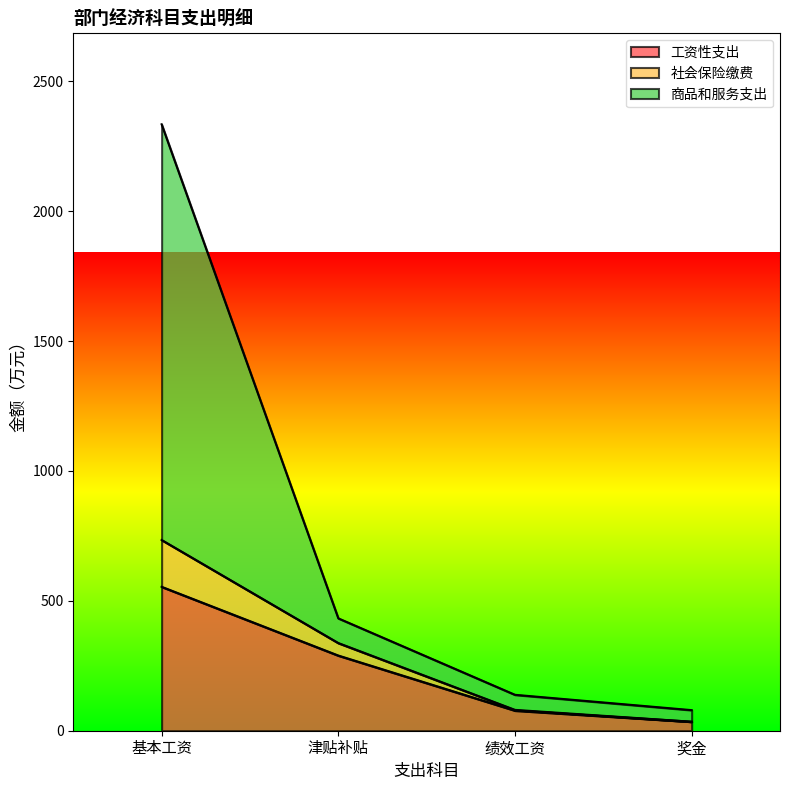

Which has a higher value, 奖金 or 津贴补贴?

津贴补贴